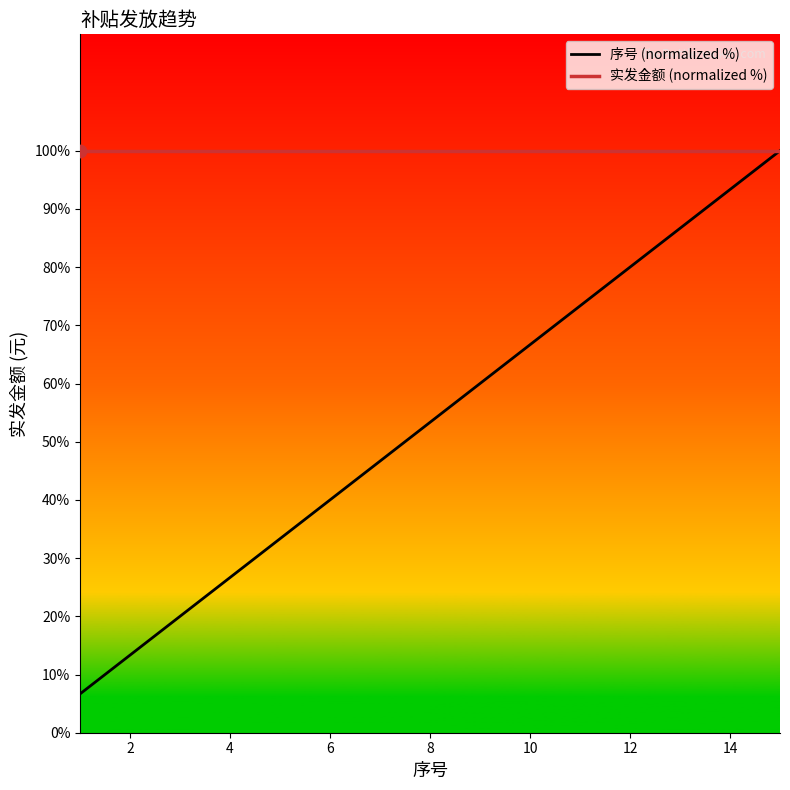

Which series has the largest total across all categories?

实发金额 (normalized %)